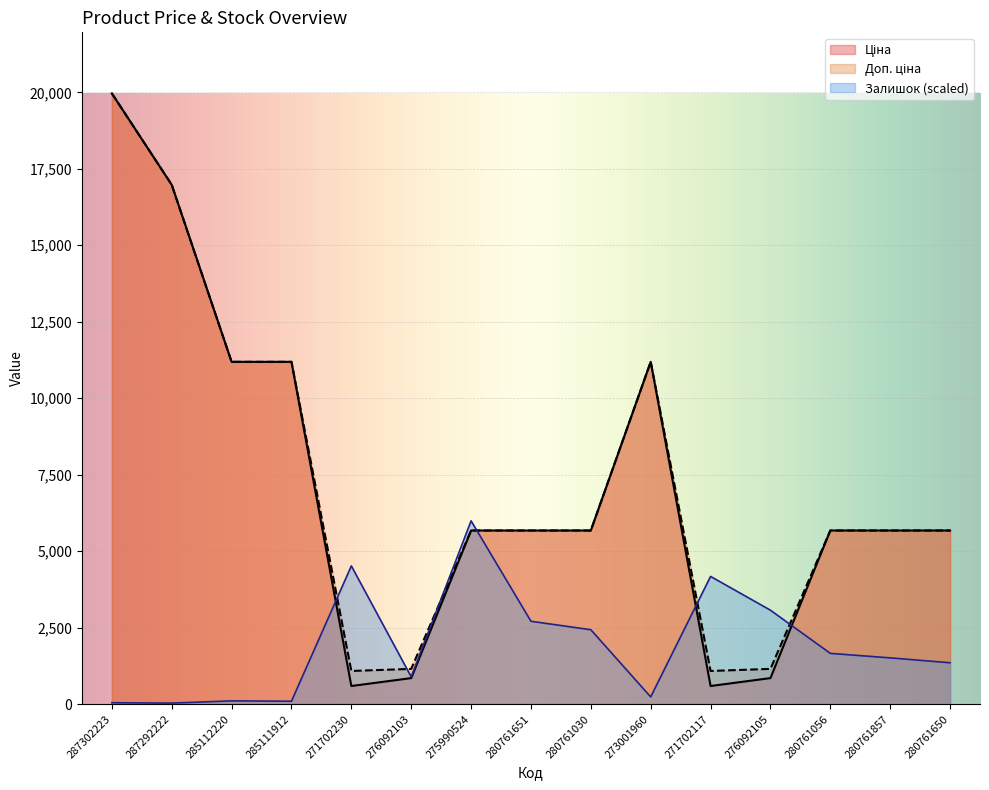

What position from the left is 273001960?

10